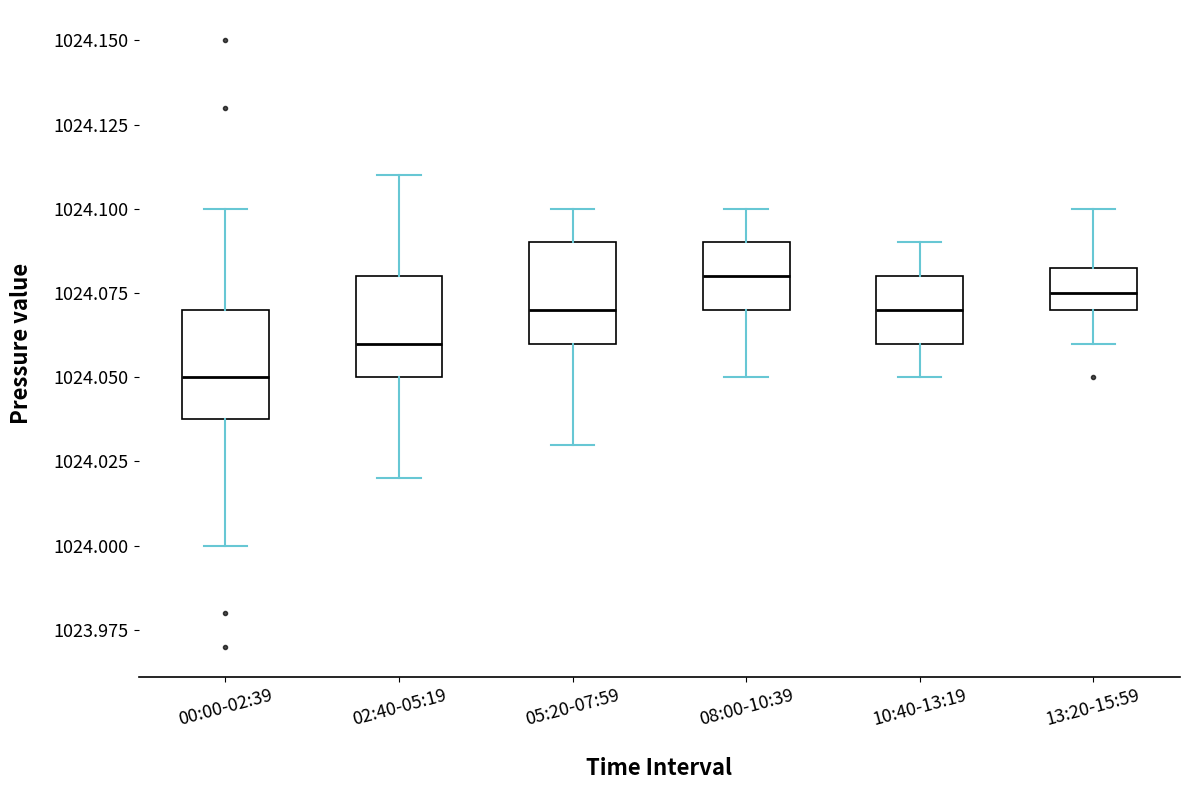

Reading left to right, transcribe this box plot: for each box, give where its median line is, the range the box spans, and where its two whiskers end, as read against the y-axis. The values are not printed on the chart, so give them approximately, as read against the axis.

00:00-02:39: median 1024.050, box 1024.040 to 1024.070, whiskers 1024.000 to 1024.100
02:40-05:19: median 1024.060, box 1024.050 to 1024.080, whiskers 1024.020 to 1024.110
05:20-07:59: median 1024.070, box 1024.060 to 1024.090, whiskers 1024.030 to 1024.100
08:00-10:39: median 1024.080, box 1024.070 to 1024.090, whiskers 1024.050 to 1024.100
10:40-13:19: median 1024.070, box 1024.060 to 1024.080, whiskers 1024.050 to 1024.090
13:20-15:59: median 1024.075, box 1024.070 to 1024.085, whiskers 1024.060 to 1024.100